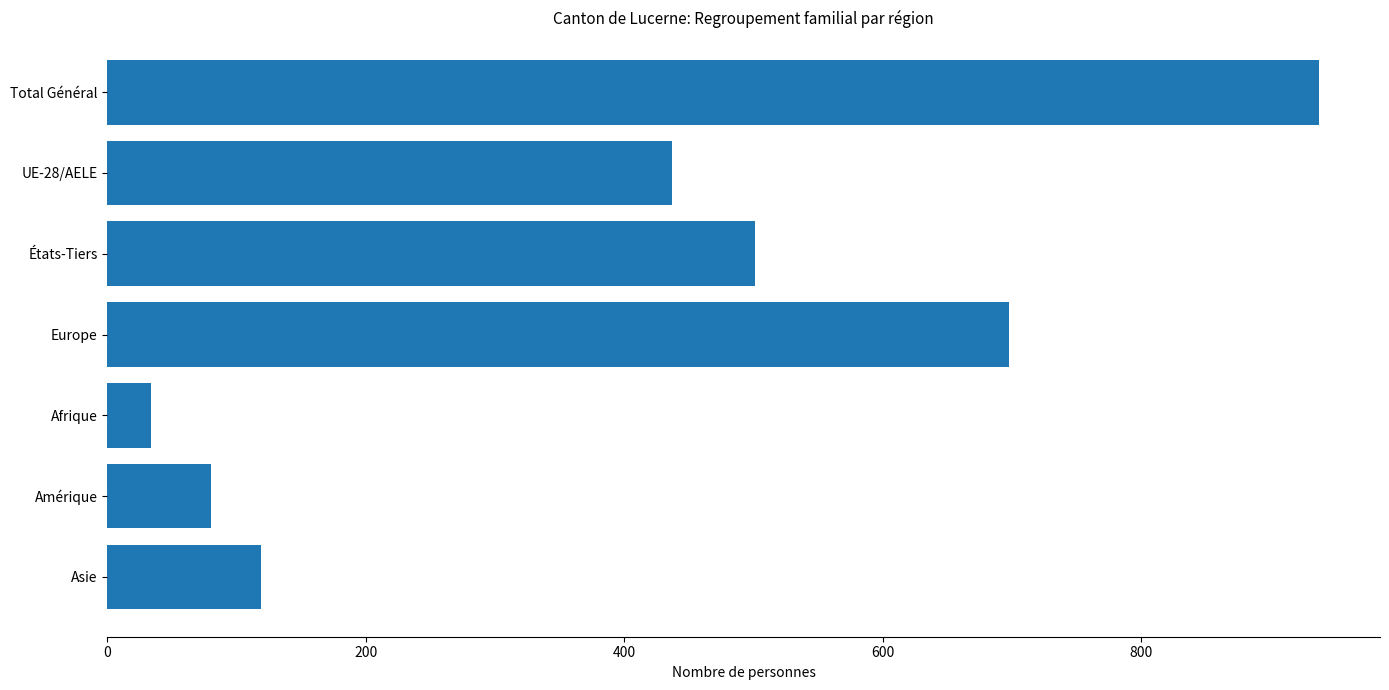

Reading top to bottom, extract all data points from this chart.

938	437	501	698	34	80	119